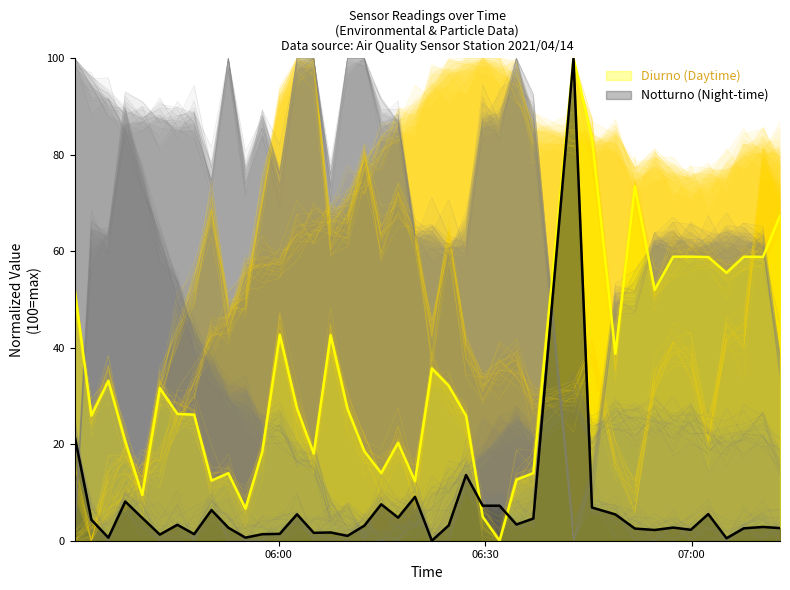

What is the maximum value for Notturno (Night-time)?

100.0